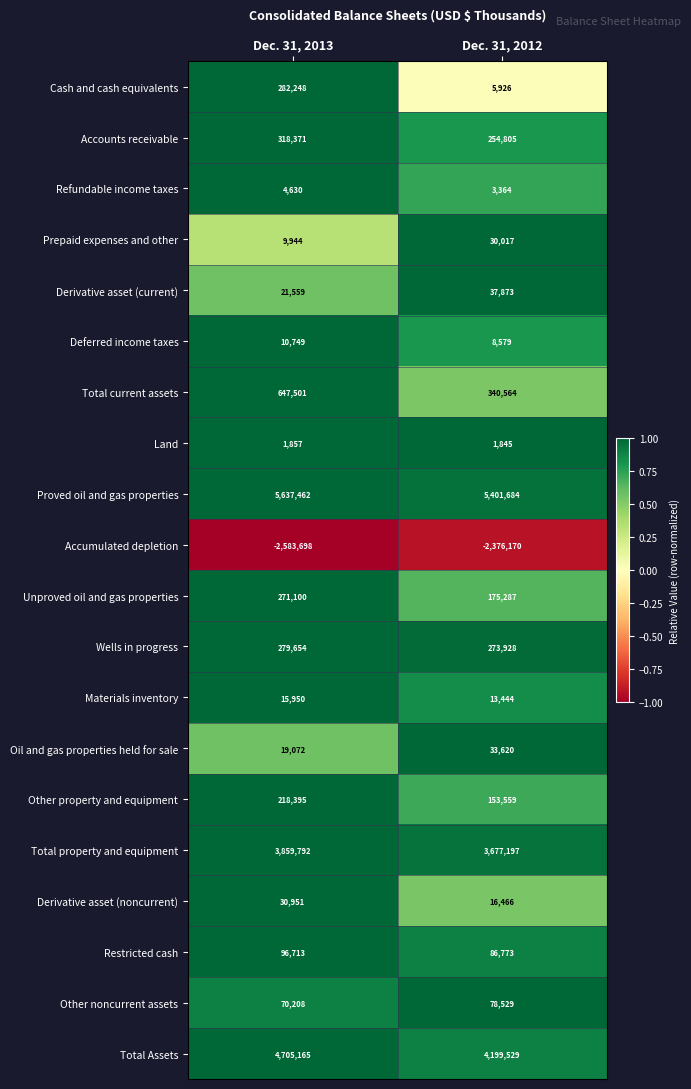

Read the Other property and equipment value at Dec. 31, 2013.

218395